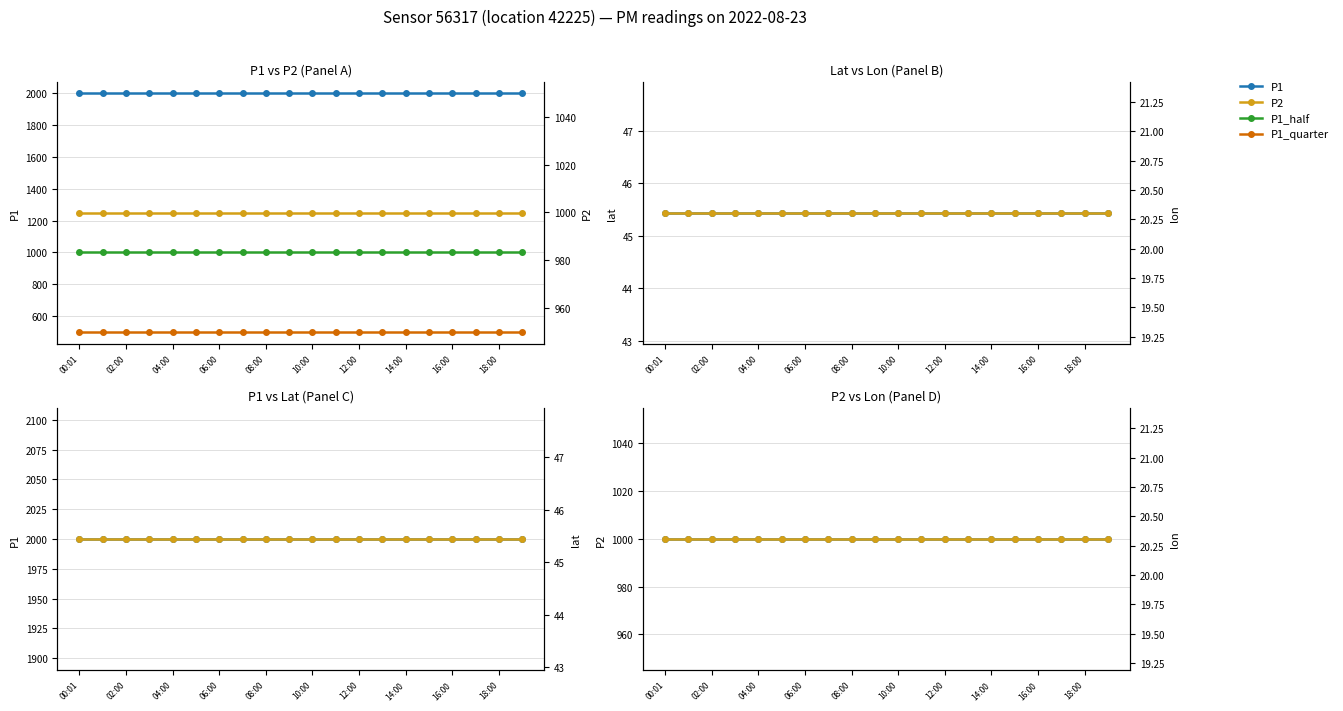

At which category is the sum across all series the highest?

00:01